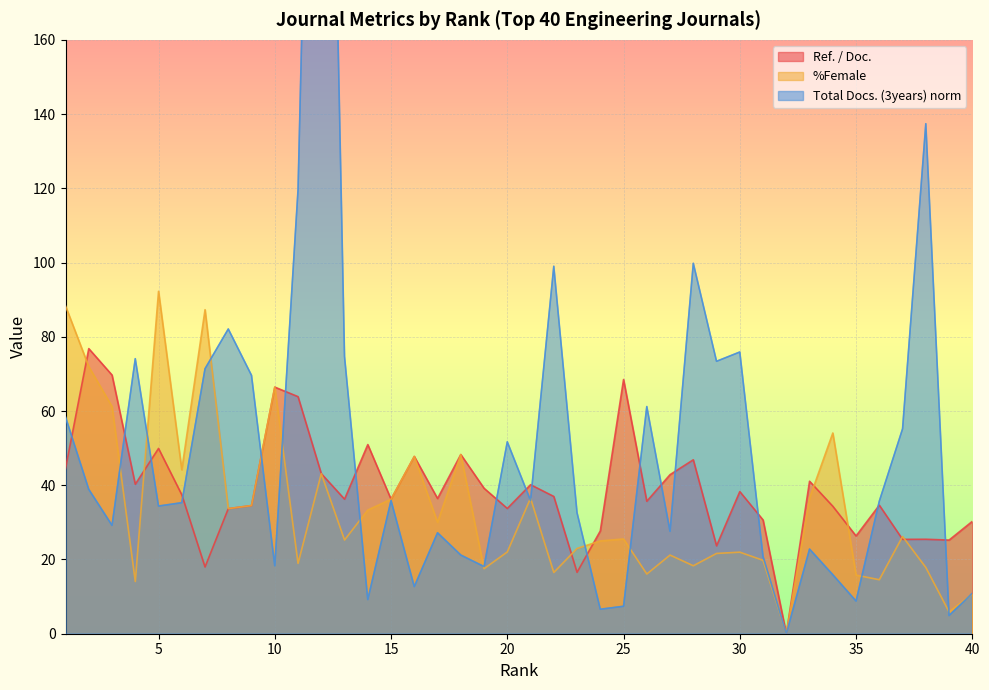

How many data points in Total Docs. (3years) norm are above 35?

21